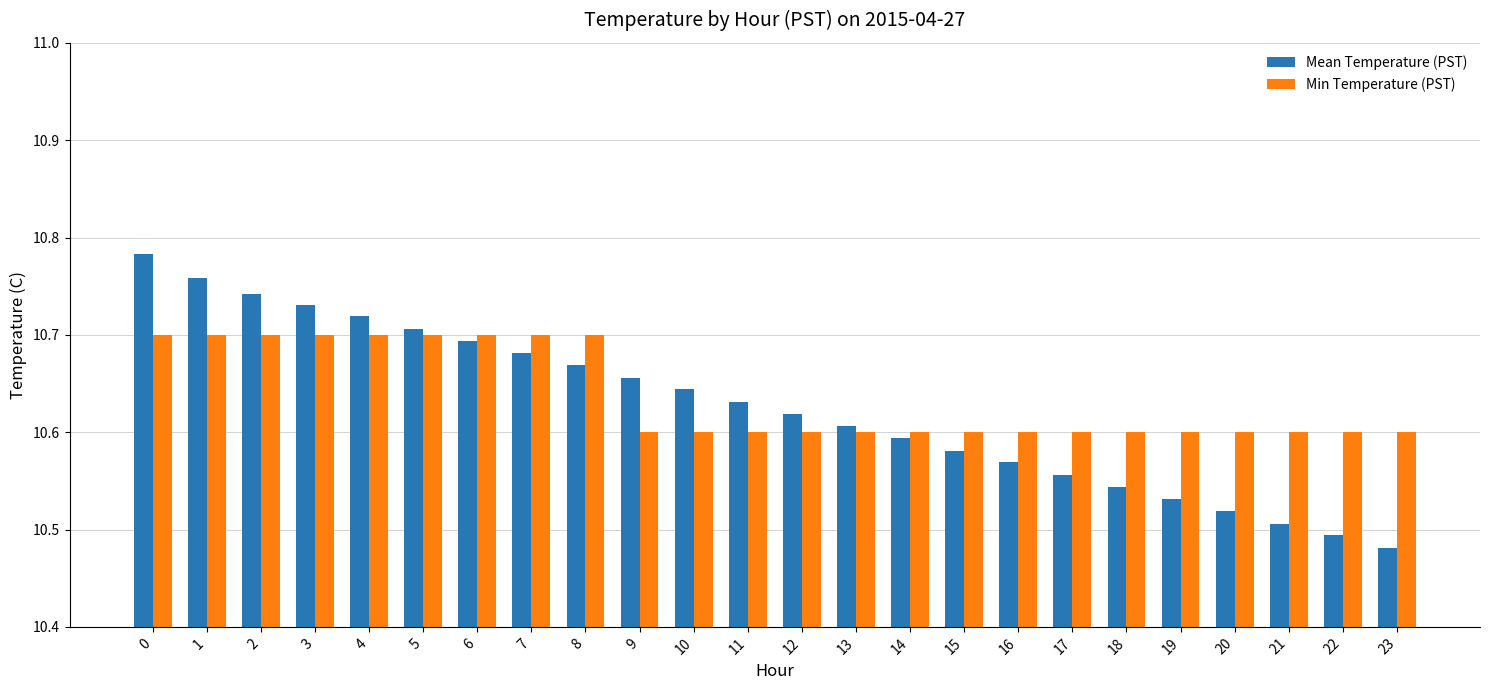

How many bars are there in each group?

2